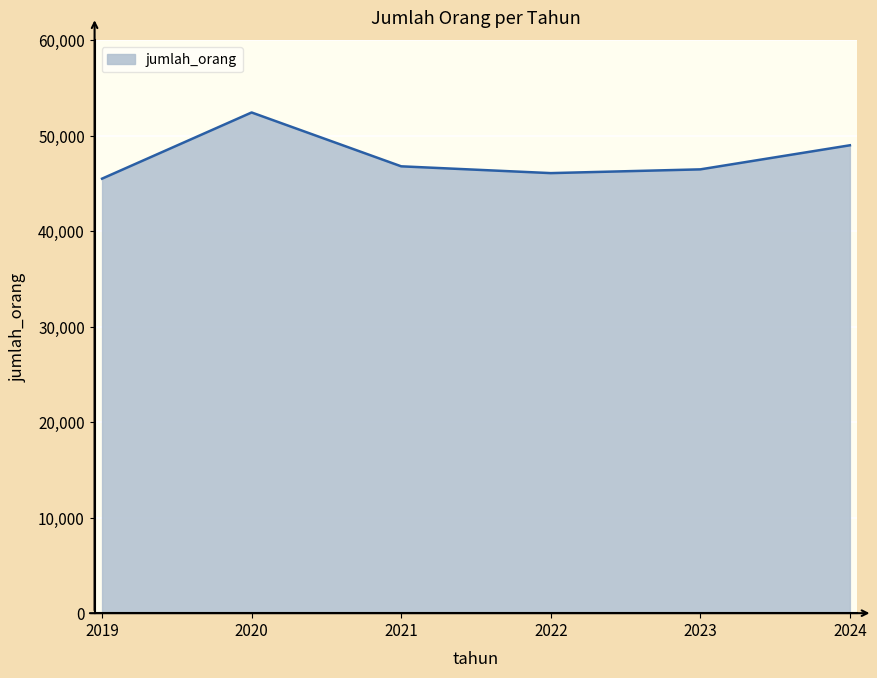

Is it true that the value at 2023 is 46485?

True